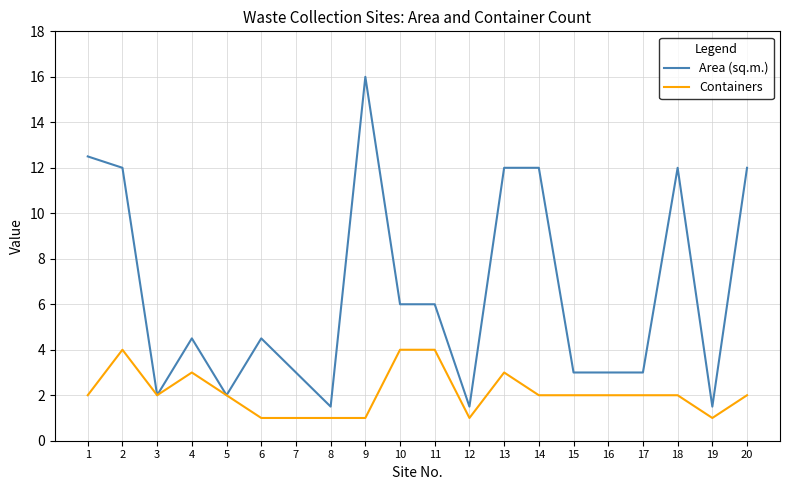

Read the Area (sq.m.) value at 13.

12.0